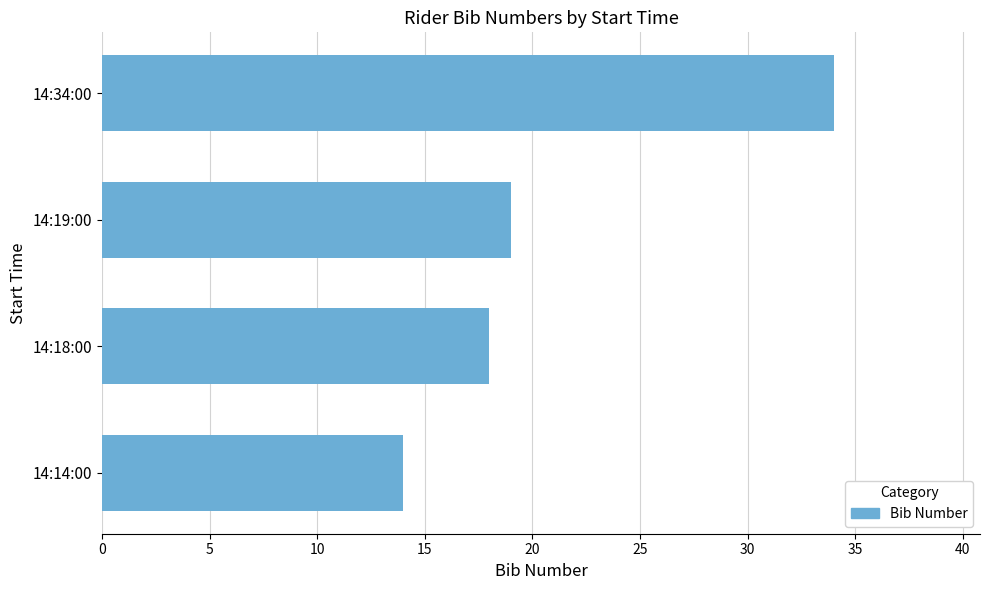

True or false: the data shows 34 at 14:34:00.

True